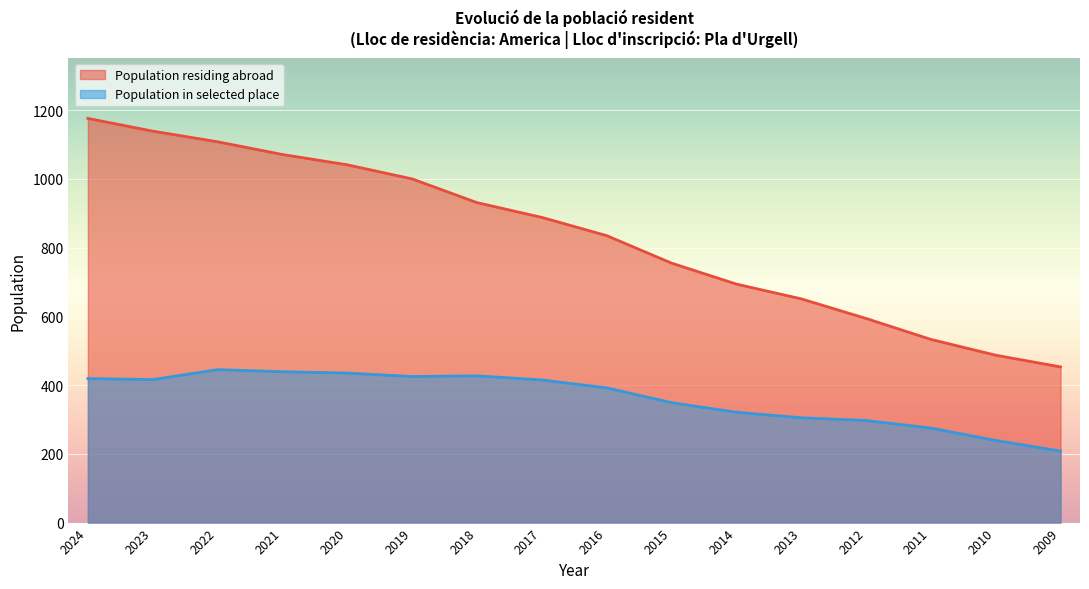

How many lines are shown in the chart?

2